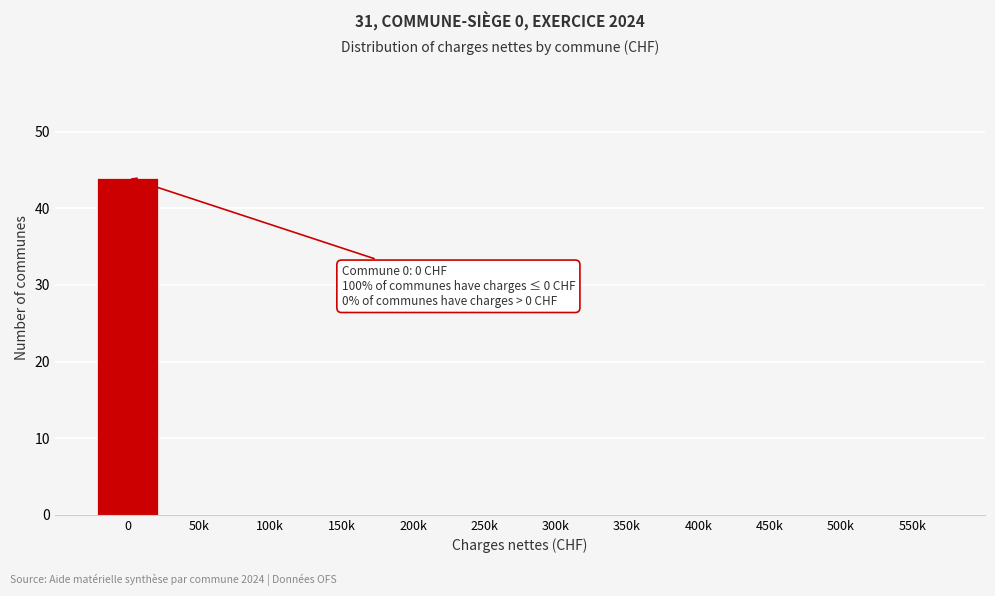

Reading right to left, transcribe all the data shown in this chart.

550k=0	500k=0	450k=0	400k=0	350k=0	300k=0	250k=0	200k=0	150k=0	100k=0	50k=0	0=44